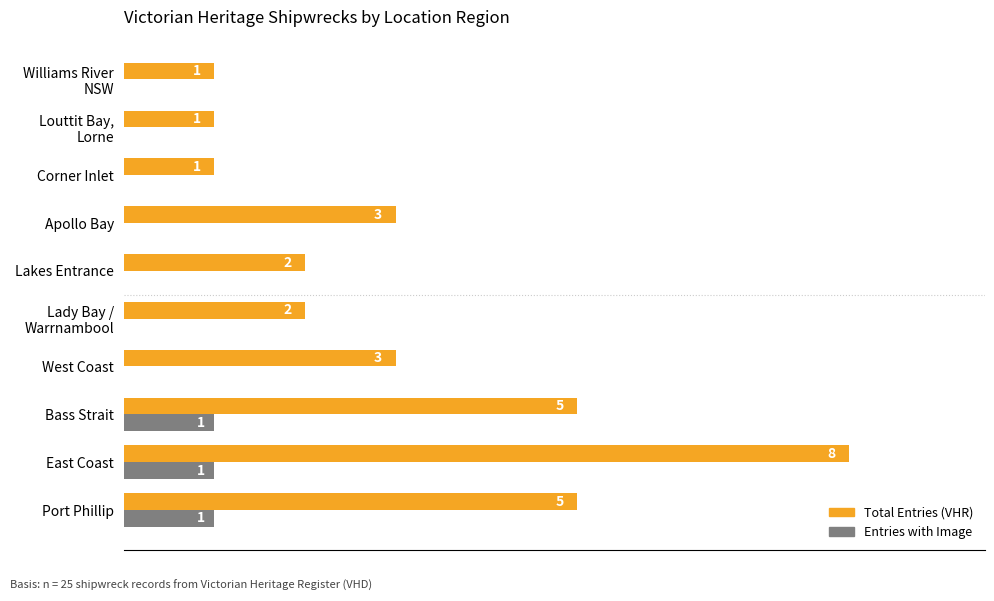

At which category is the sum across all series the highest?

East Coast